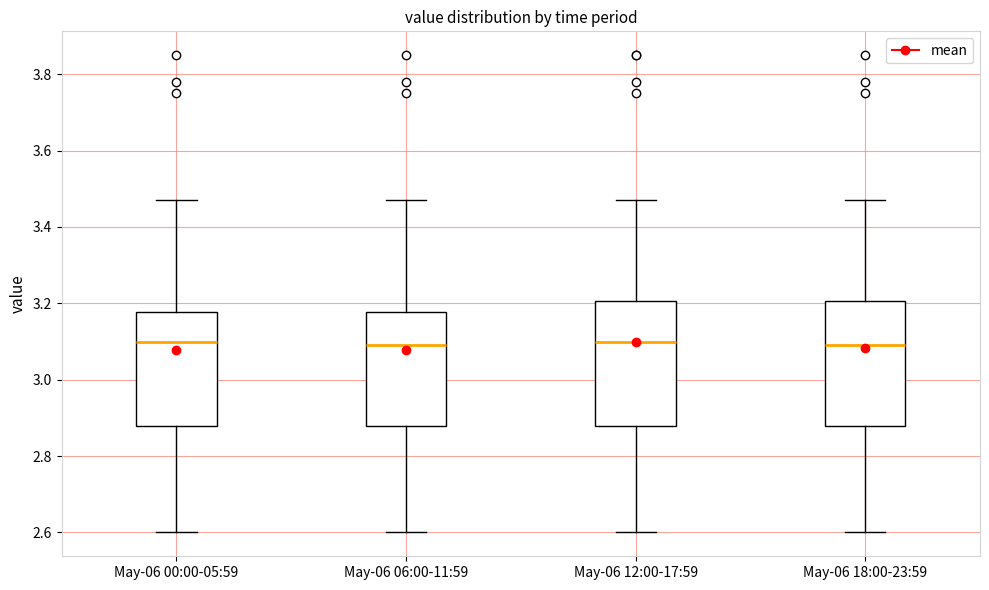

Reading left to right, read every box against the y-axis: the position of its median line, the range the box covers, and the ends of its whiskers. The values are not printed on the chart, so give them approximately, as read against the axis.

May-06 00:00-05:59: median 3.10, box 2.88 to 3.18, whiskers 2.60 to 3.48
May-06 06:00-11:59: median 3.10, box 2.88 to 3.18, whiskers 2.60 to 3.48
May-06 12:00-17:59: median 3.10, box 2.88 to 3.20, whiskers 2.60 to 3.48
May-06 18:00-23:59: median 3.10, box 2.88 to 3.20, whiskers 2.60 to 3.48